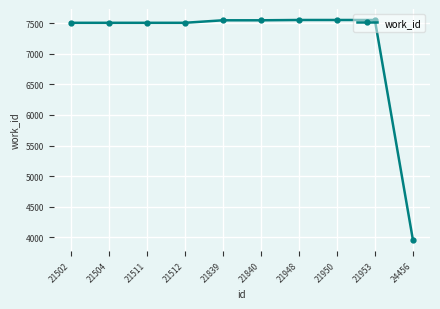

What is the difference between the maximum and minimum values?

3594